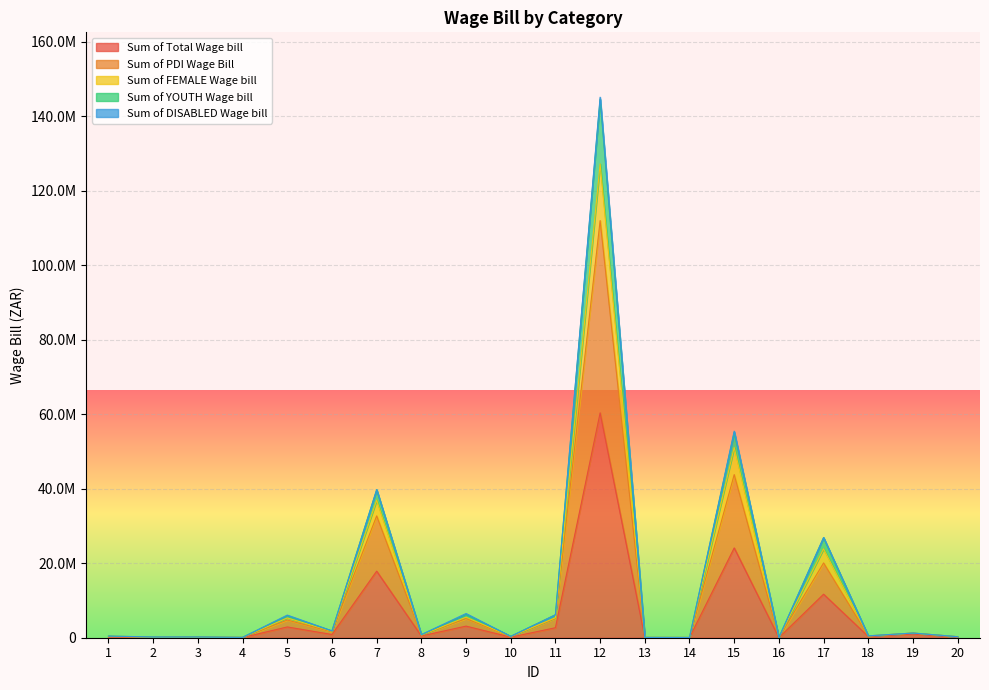

Does the chart display data point markers on the line(s)?

No